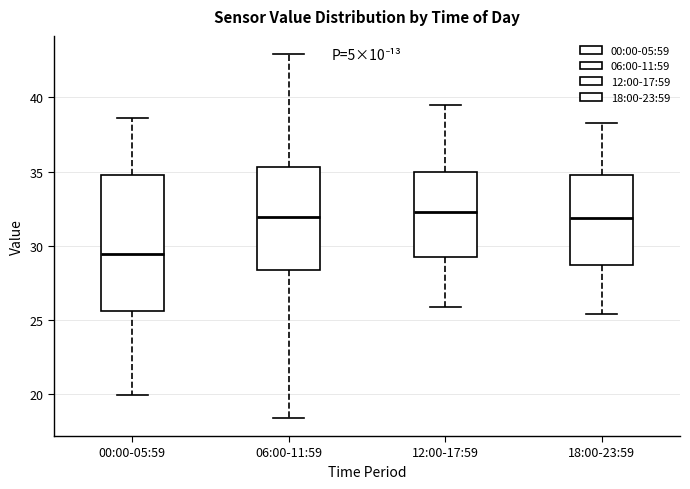

Where is the lower edge of the box for 12:00-17:59 on the y-axis? The values are not printed on the chart, so give them approximately, as read against the axis.

29.0